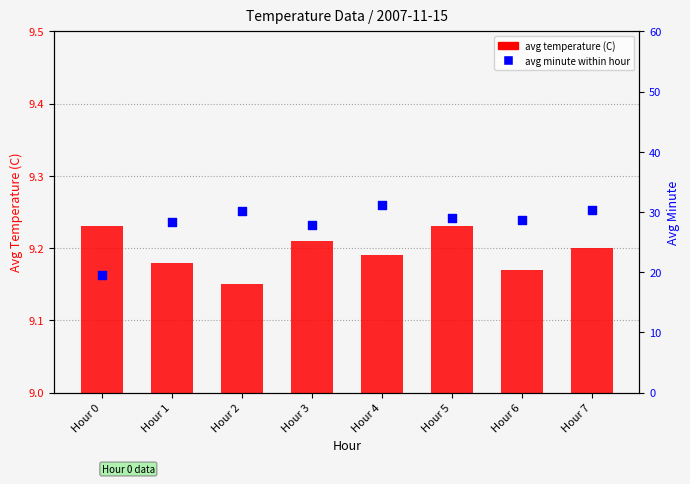

Which series reaches the maximum Y coordinate?

avg minute within hour